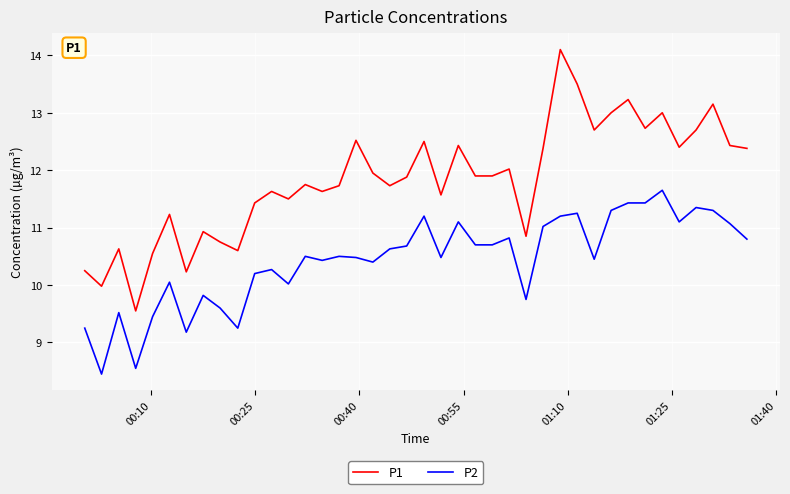

Which series has the largest total across all categories?

P1